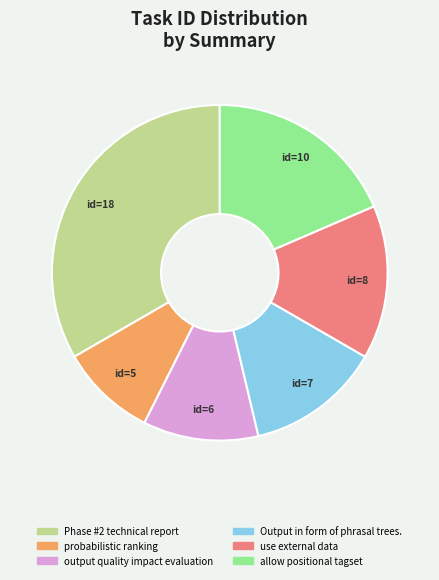

True or false: id=6 accounts for 11% of the total.

True